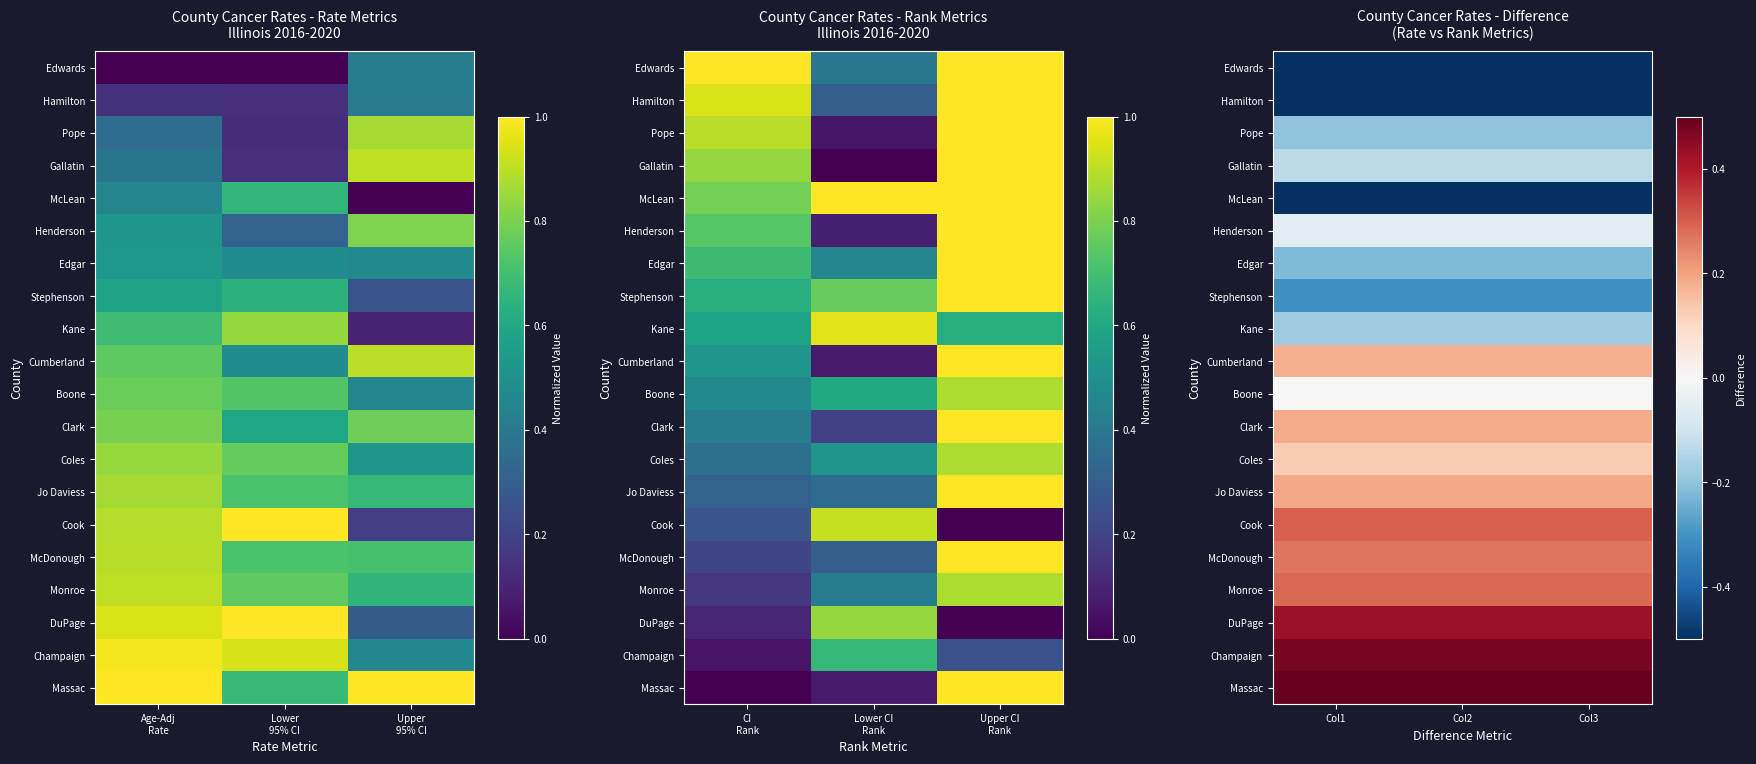

Which has a higher value, Lower
95% CI or Age-Adj
Rate?

Lower
95% CI